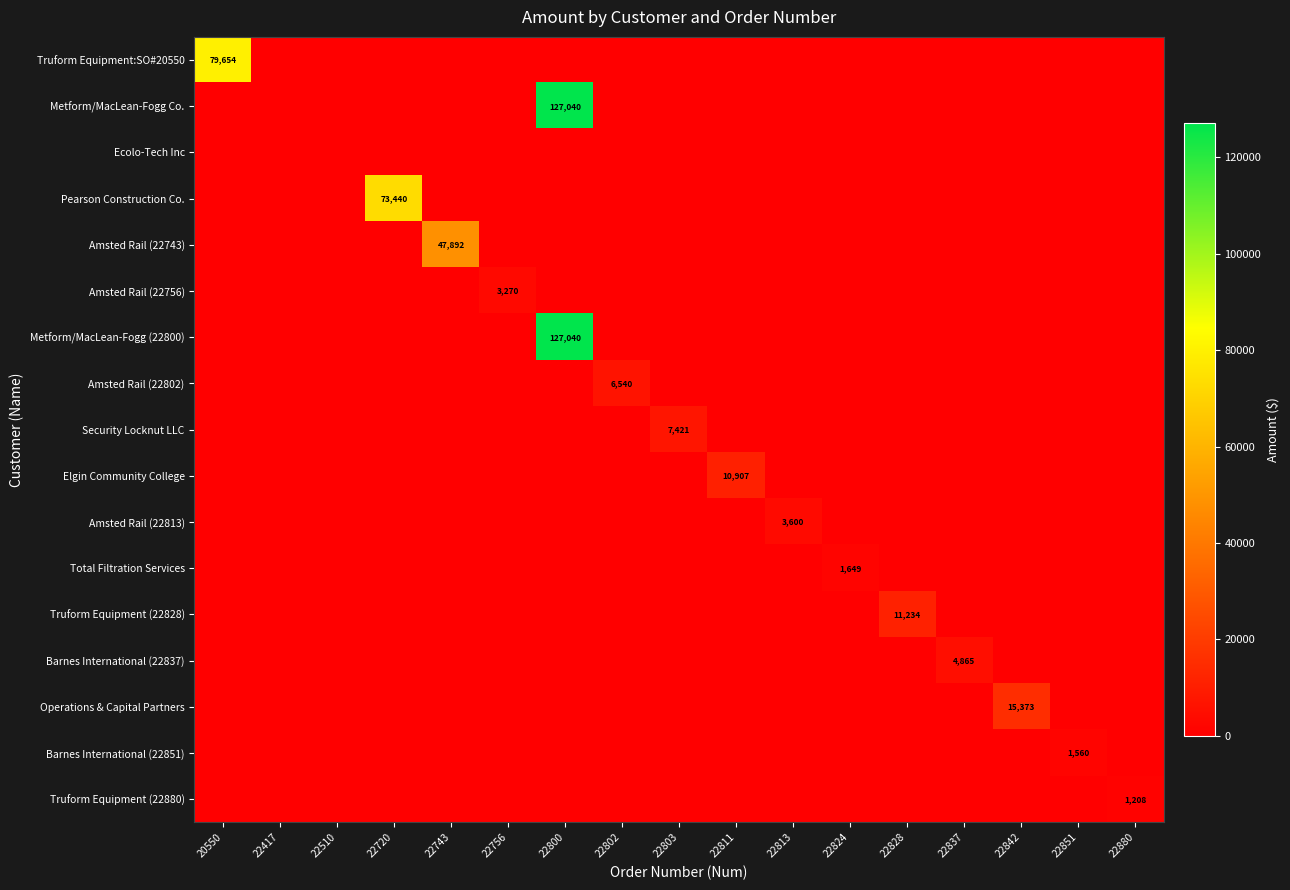

What is the highest value of the Operations & Capital Partners series?

15373.0